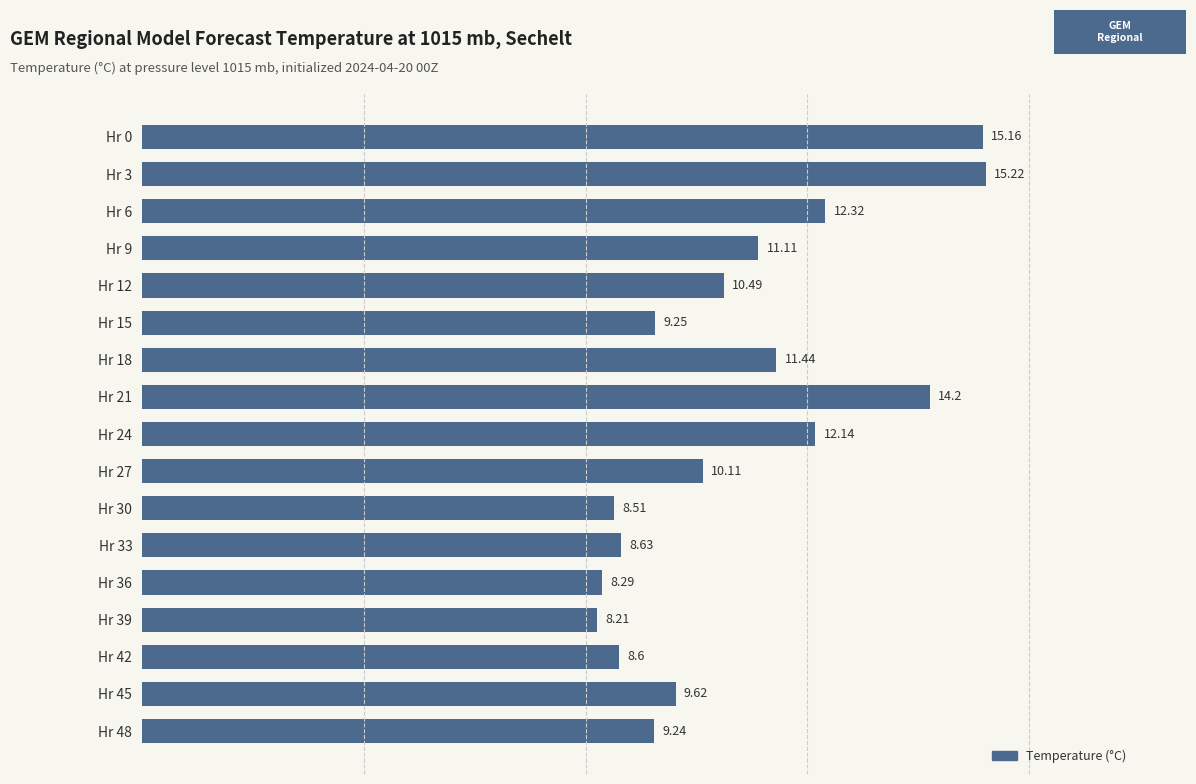

List the labels in order of value, smallest first.

Hr 39, Hr 36, Hr 30, Hr 42, Hr 33, Hr 48, Hr 15, Hr 45, Hr 27, Hr 12, Hr 9, Hr 18, Hr 24, Hr 6, Hr 21, Hr 0, Hr 3